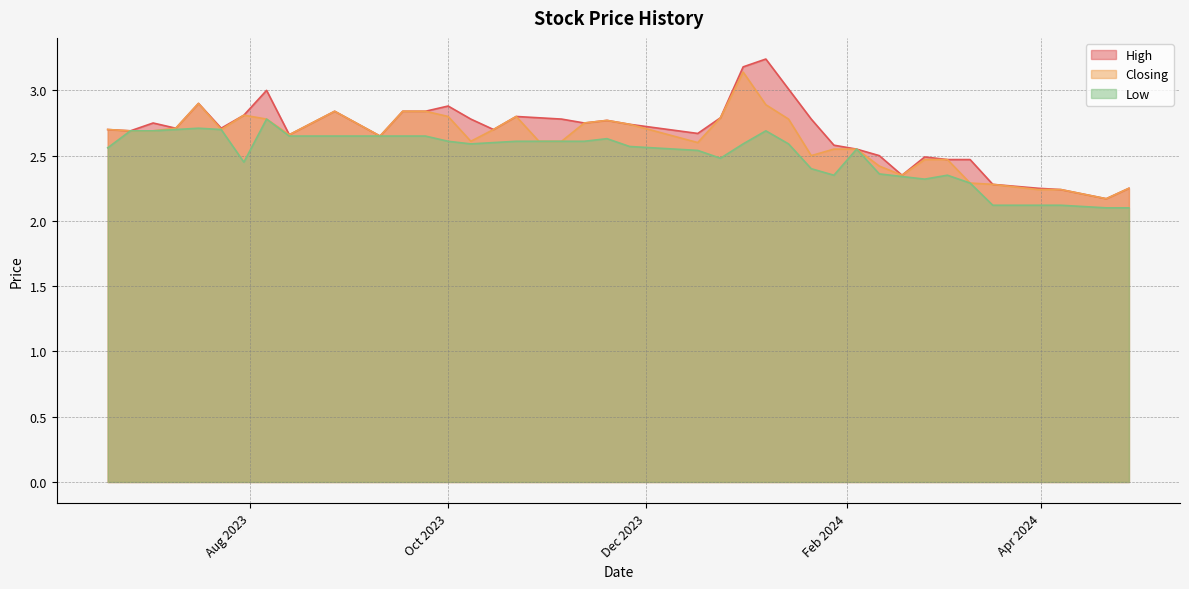

In Closing, how many points are lower than both neighbors (excluding endpoints)?

8